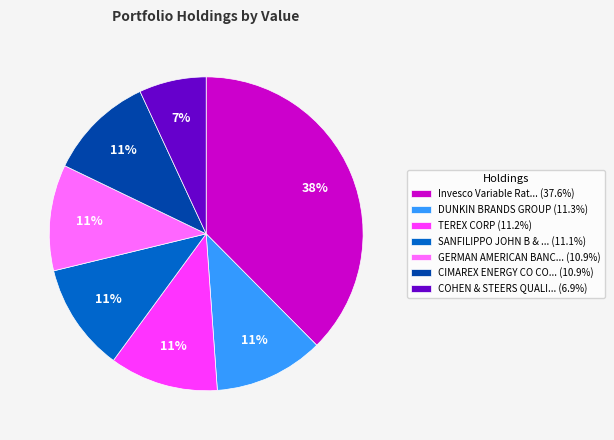

What is the ratio of the value at DUNKIN BRANDS GROUP (11.3%) to the value at GERMAN AMERICAN BANC... (10.9%)?

1.0